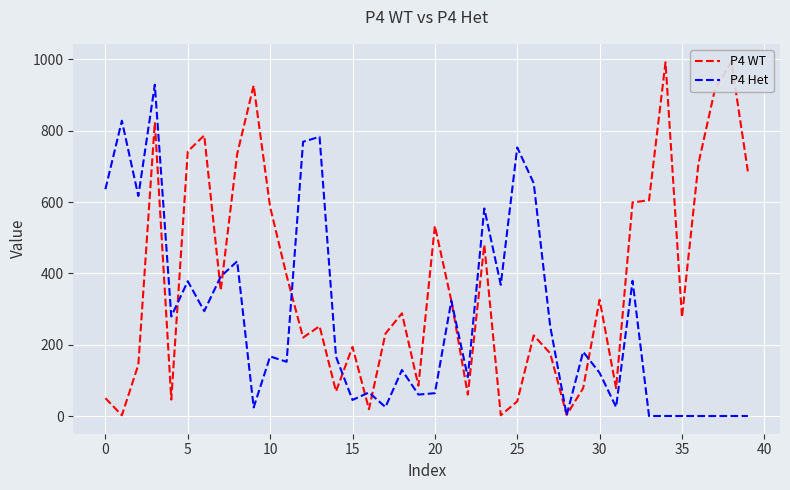

The value of P4 Het at 19 is 60. True or false?

True